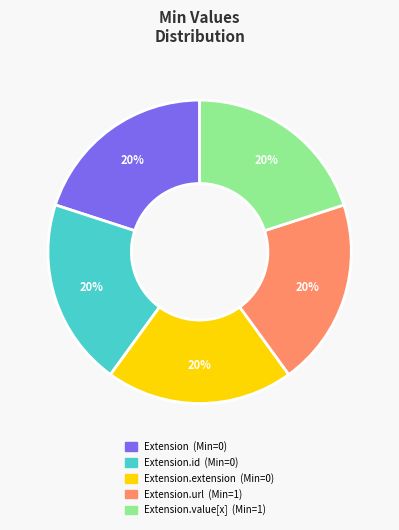

To the nearest percent, what is the average slice percentage?

20%